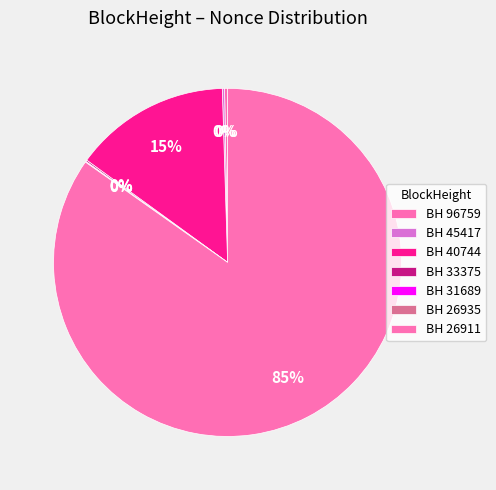

Does any single category account for the majority?

Yes